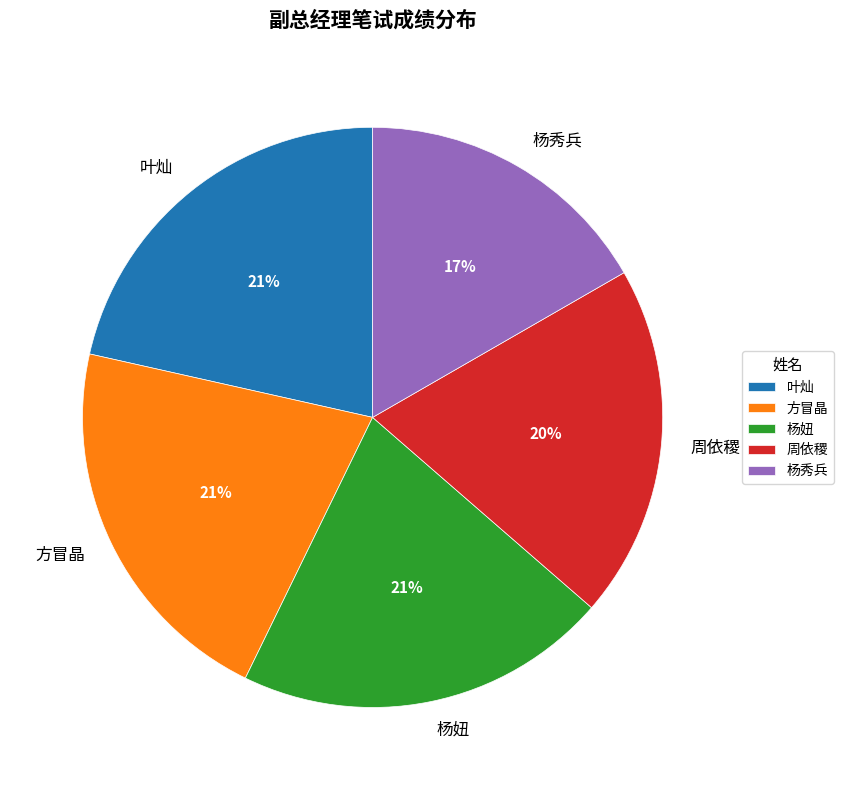

Which has a higher value, 叶灿 or 周依稷?

叶灿